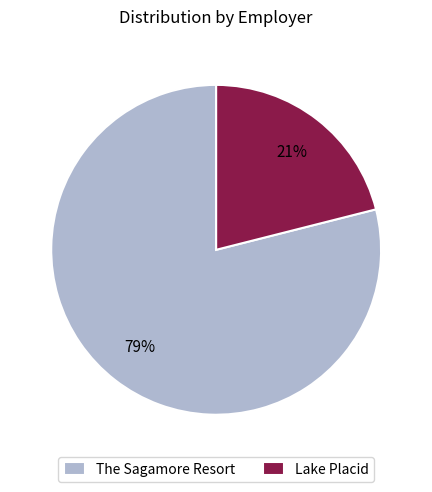

The Lake Placid slice represents 21% of the pie. True or false?

True